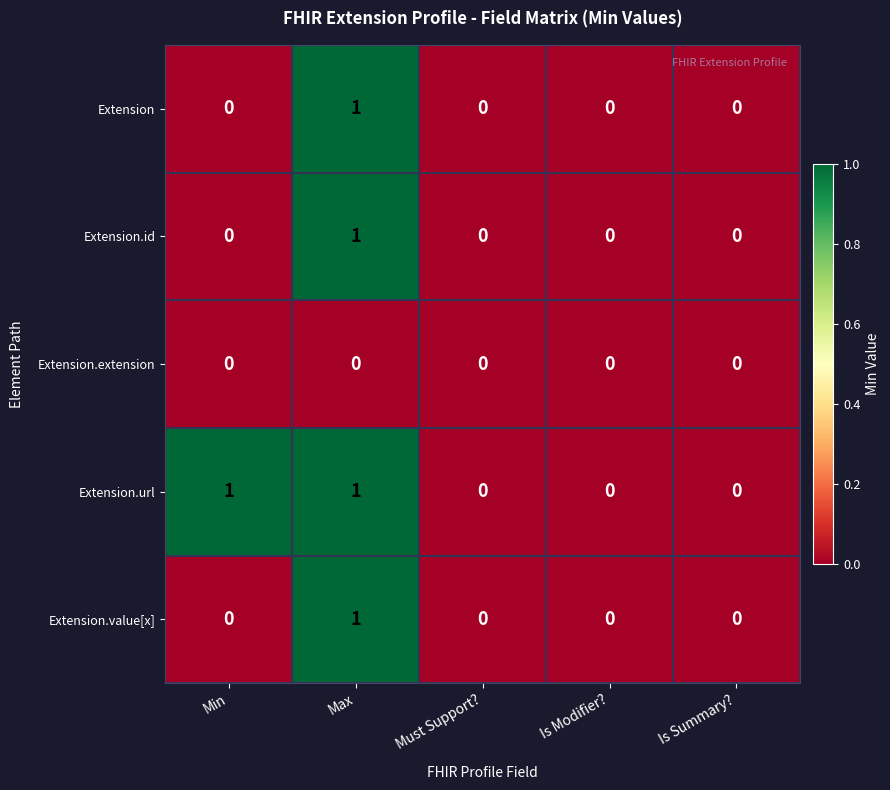

Which series changed the most between Min and Must Support??

Extension.url